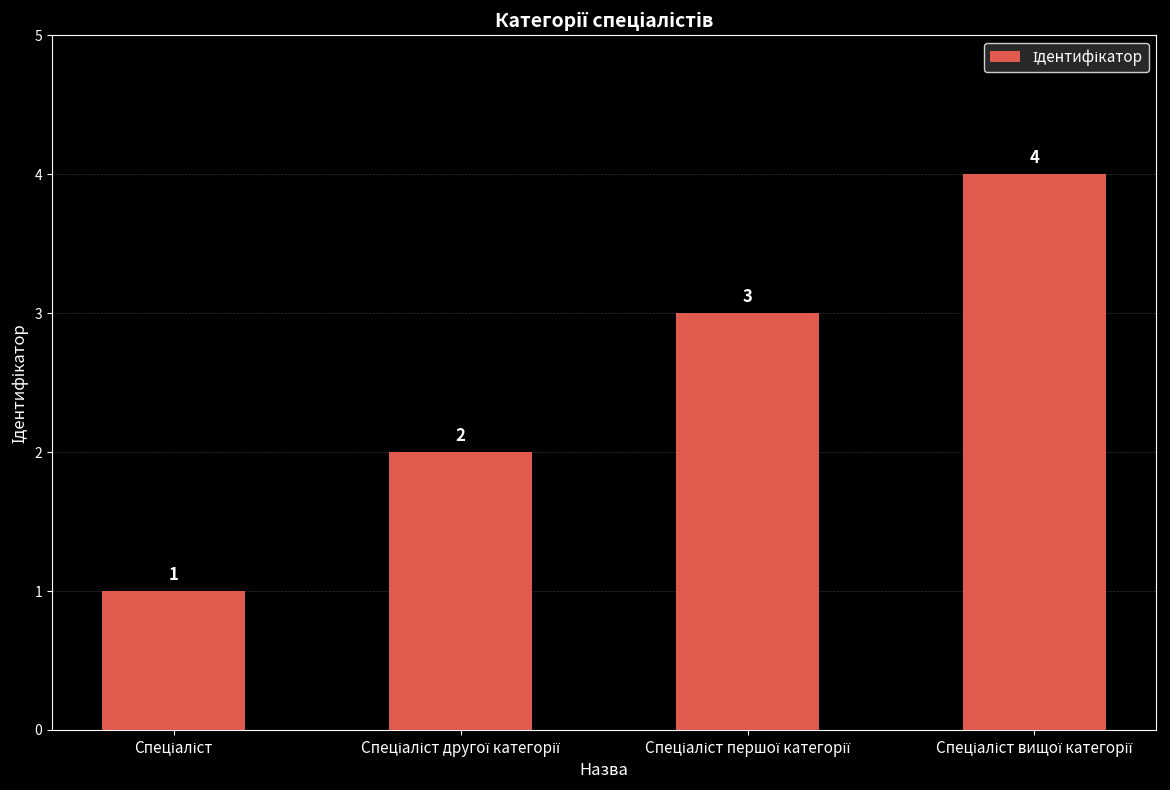

What is the maximum value shown in the chart?

4